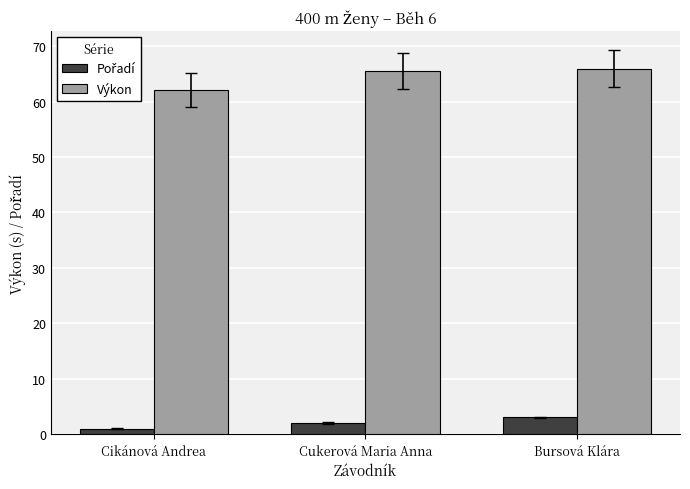

The value of Výkon at Cikánová Andrea is 90.7. True or false?

False